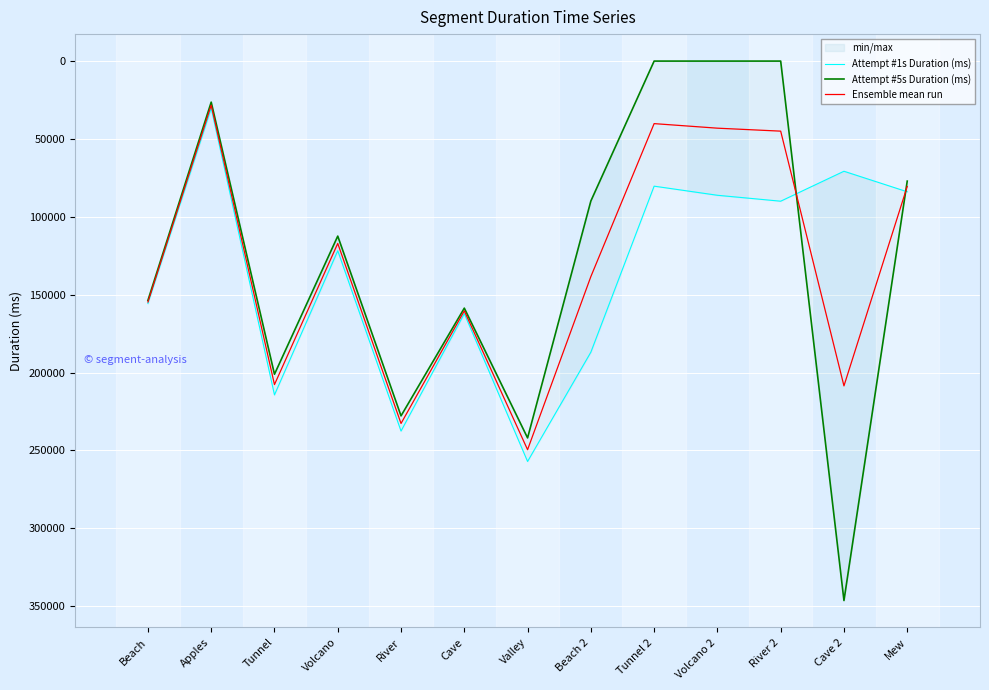

Which series has the widest spread of values?

Attempt #5s Duration (ms)